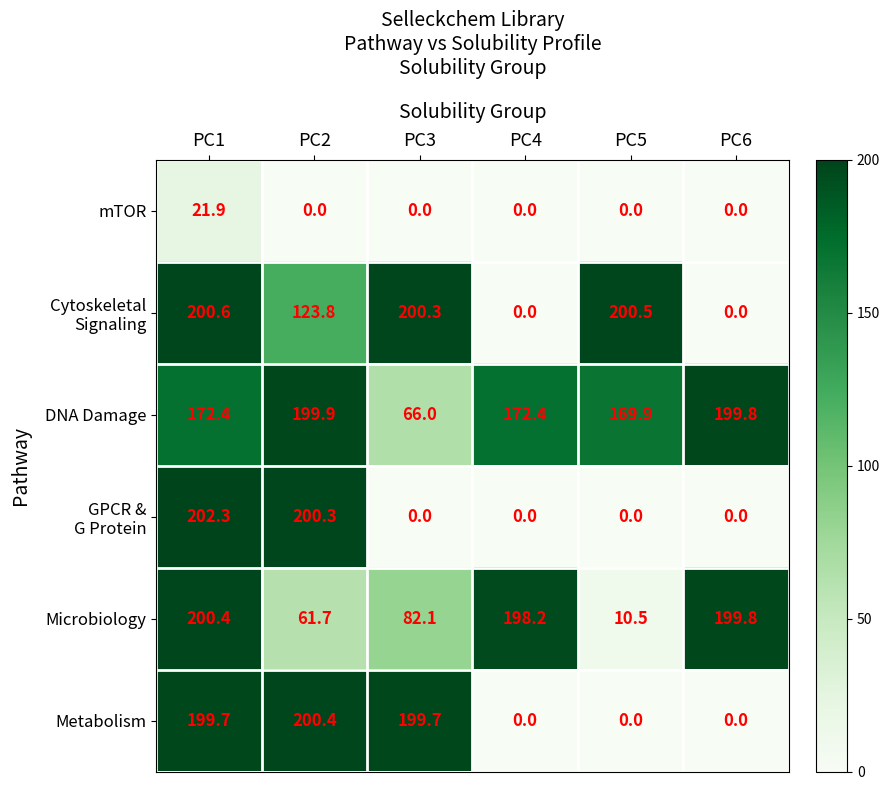

Read the Microbiology value at PC1.

200.4